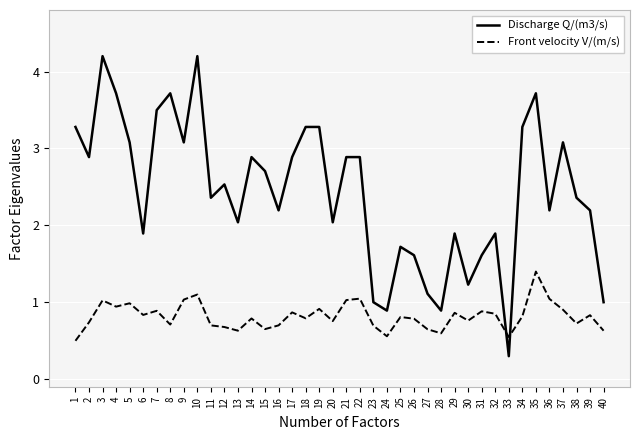

Rank the series by their average value, from lowest to highest.

Front velocity V/(m/s), Discharge Q/(m3/s)